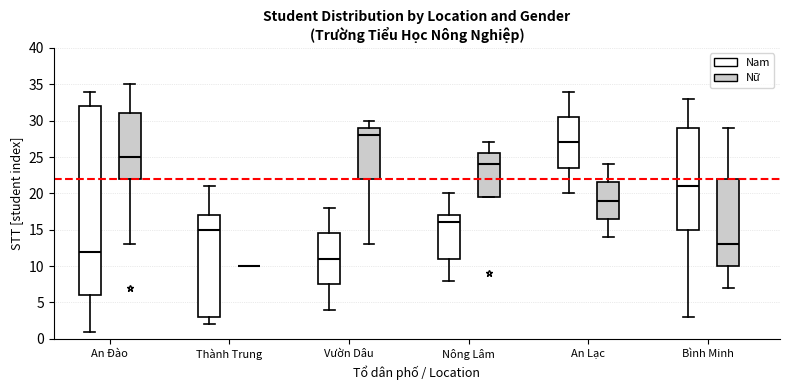

Reading left to right, transcribe this box plot: for each box, give where its median line is, the range the box spans, and where its two whiskers end, as read against the y-axis. The values are not printed on the chart, so give them approximately, as read against the axis.

An Đào (Nam): median 12.0, box 6.0 to 32.0, whiskers 1.0 to 34.0
An Đào (Nữ): median 25.0, box 22.0 to 31.0, whiskers 13.0 to 35.0
Thành Trung (Nam): median 15.0, box 3.0 to 17.0, whiskers 2.0 to 21.0
Thành Trung (Nữ): box collapsed to a line at 10.0, whiskers 10.0 to 10.0
Vườn Dâu (Nam): median 11.0, box 7.5 to 14.5, whiskers 4.0 to 18.0
Vườn Dâu (Nữ): median 28.0, box 22.0 to 29.0, whiskers 13.0 to 30.0
Nông Lâm (Nam): median 16.0, box 11.0 to 17.0, whiskers 8.0 to 20.0
Nông Lâm (Nữ): median 24.0, box 19.5 to 25.5, whiskers 19.5 to 27.0
An Lạc (Nam): median 27.0, box 23.5 to 30.5, whiskers 20.0 to 34.0
An Lạc (Nữ): median 19.0, box 16.5 to 21.5, whiskers 14.0 to 24.0
Bình Minh (Nam): median 21.0, box 15.0 to 29.0, whiskers 3.0 to 33.0
Bình Minh (Nữ): median 13.0, box 10.0 to 22.0, whiskers 7.0 to 29.0